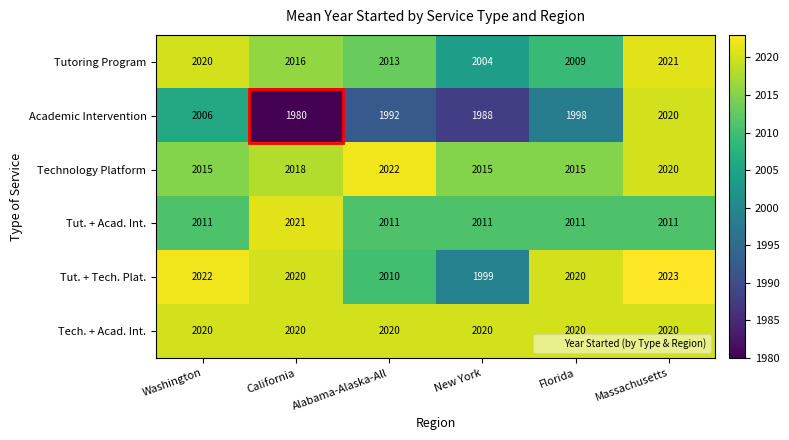

What is the minimum value shown in the chart?

1980